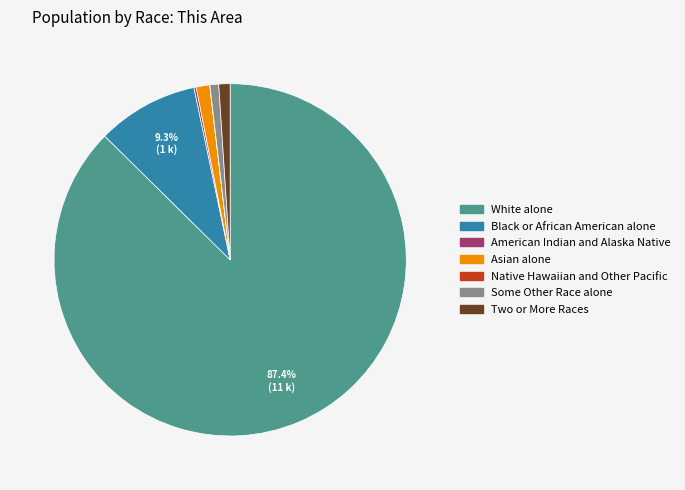

Which category has the biggest portion of the pie?

White alone